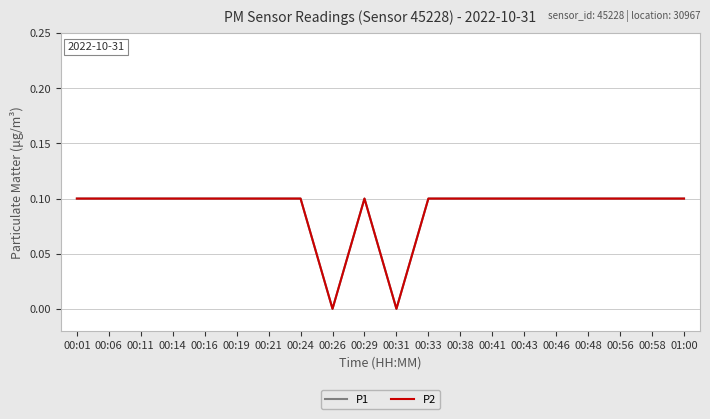

Which category has the highest value in the P2 series?

00:01